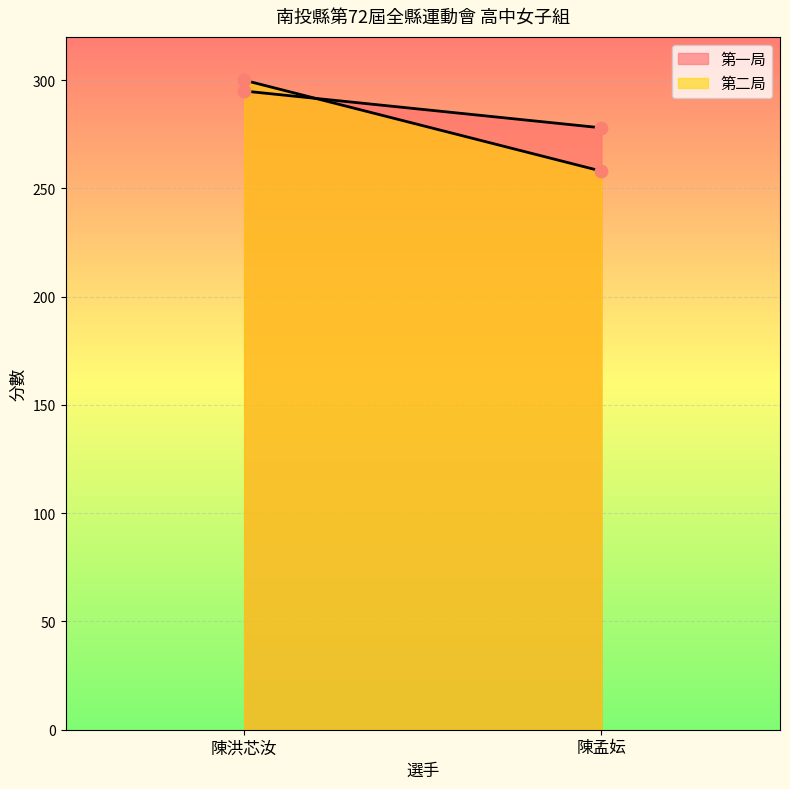

What is the total value across all series at 陳孟妘?

536